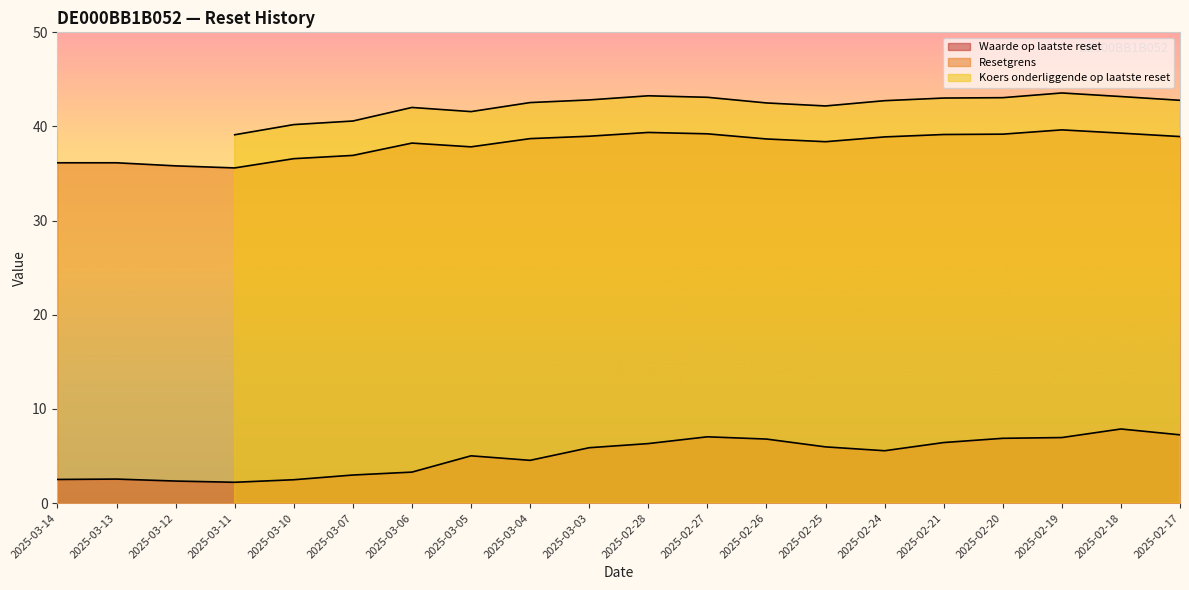

True or false: Waarde op laatste reset and Resetgrens intersect in this chart.

False